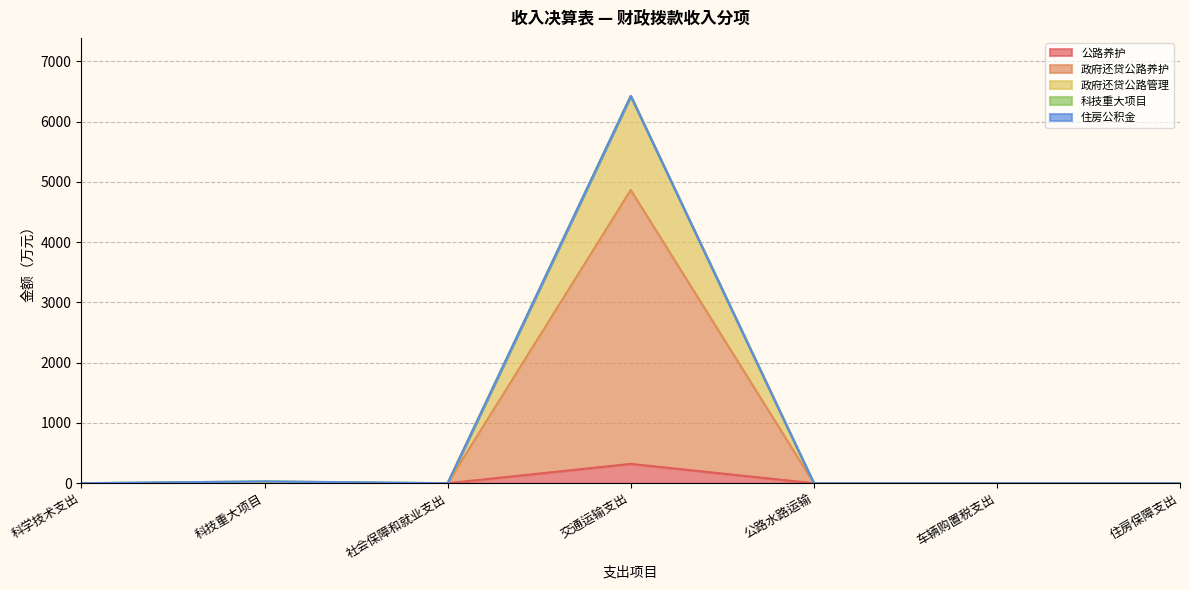

Does the chart have visible grid lines?

Yes